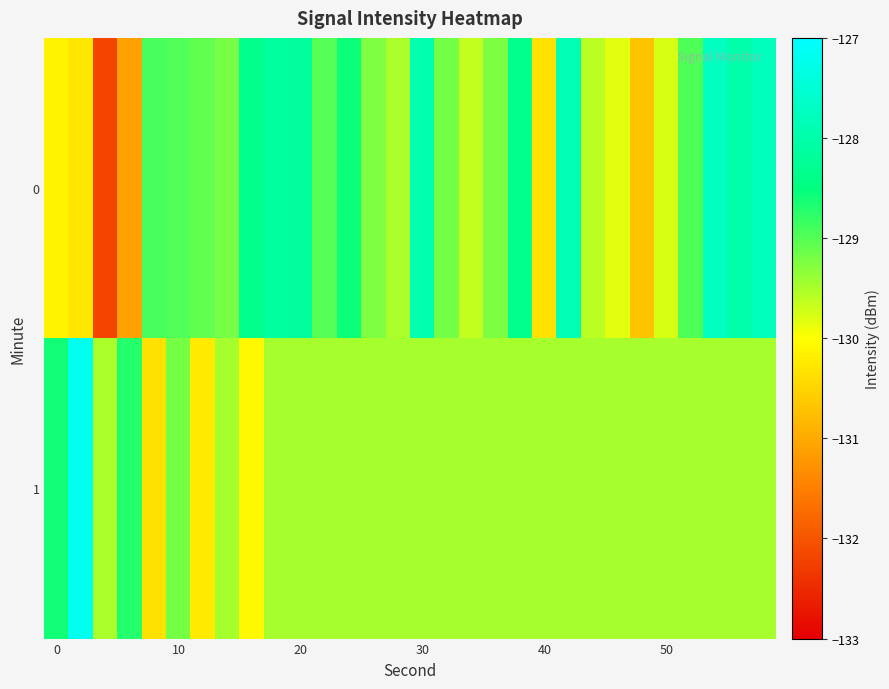

Count the number of data series in this chart.

2